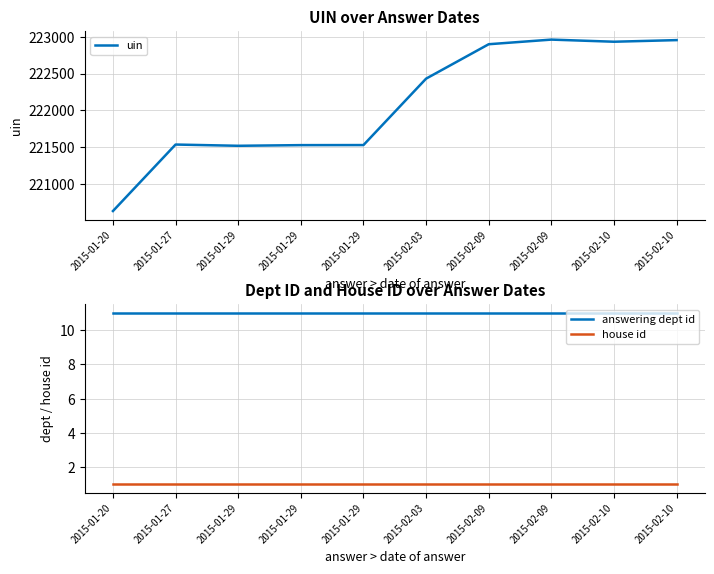

True or false: answering dept id and uin cross at least once.

False